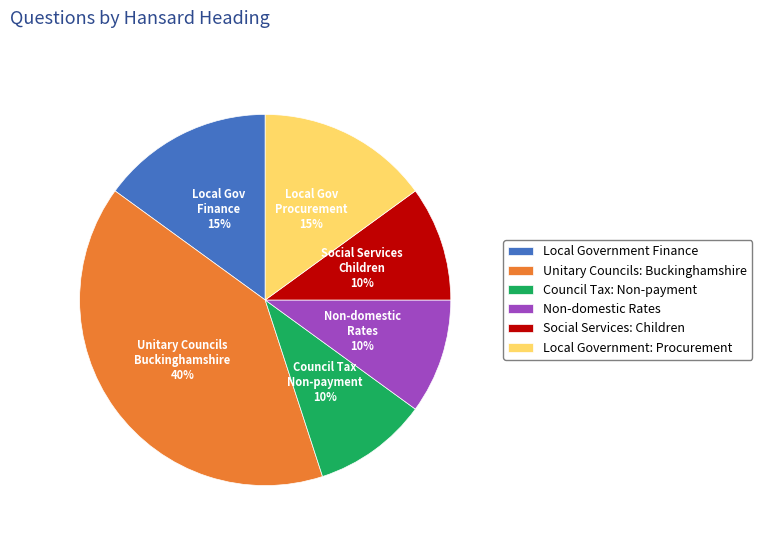

Count the number of slices in the pie.

6